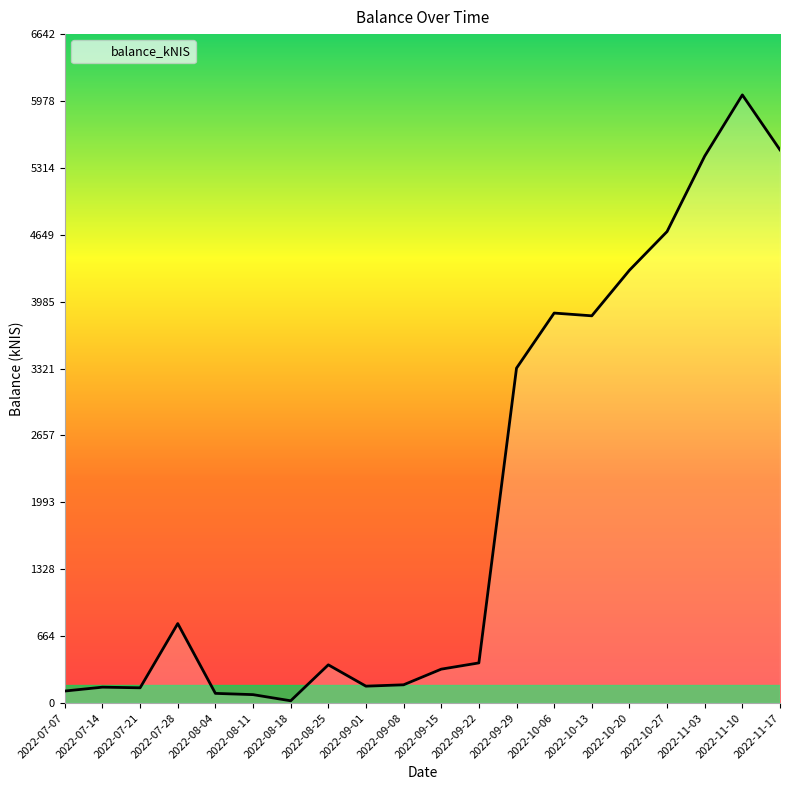

Which category has the highest value across all series?

2022-11-10